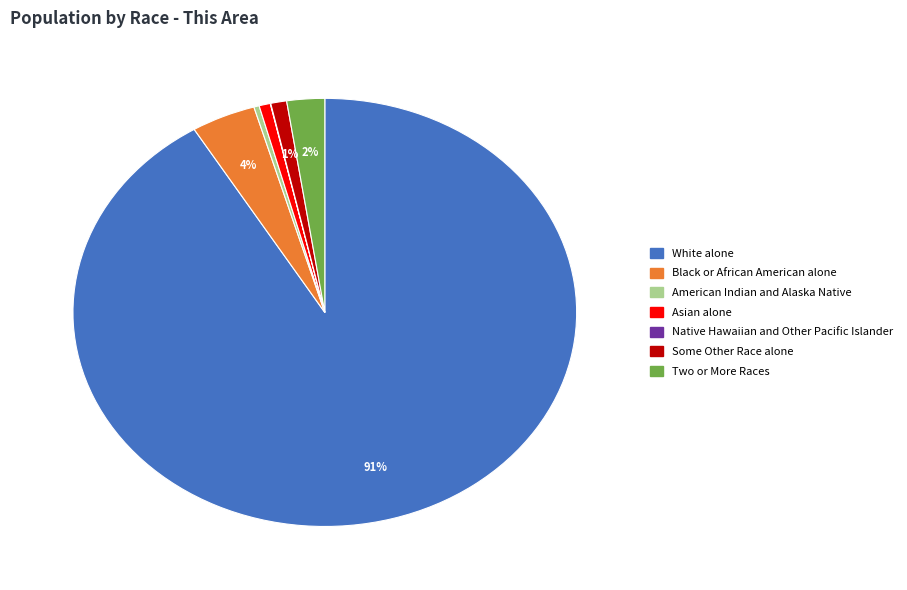

What is the largest slice in the pie chart?

White alone